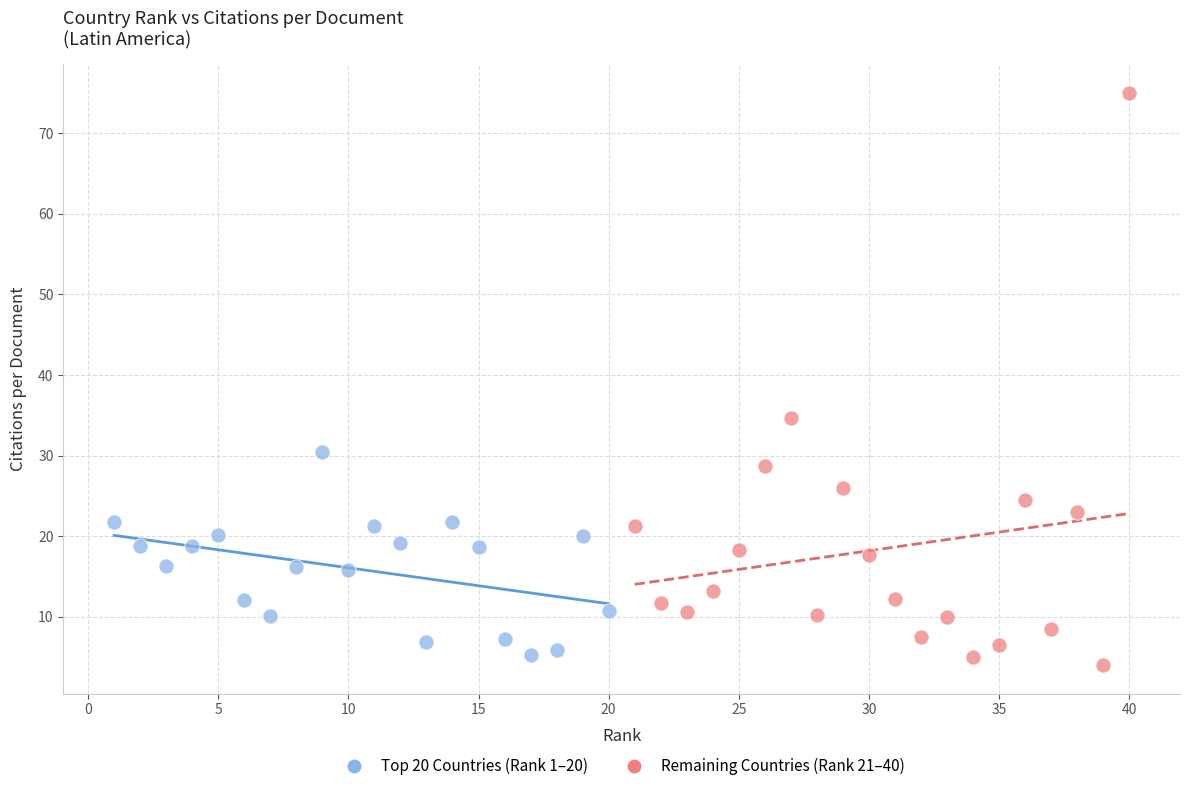

What are all the series names shown in the legend?

Top 20 Countries (Rank 1–20), Remaining Countries (Rank 21–40)